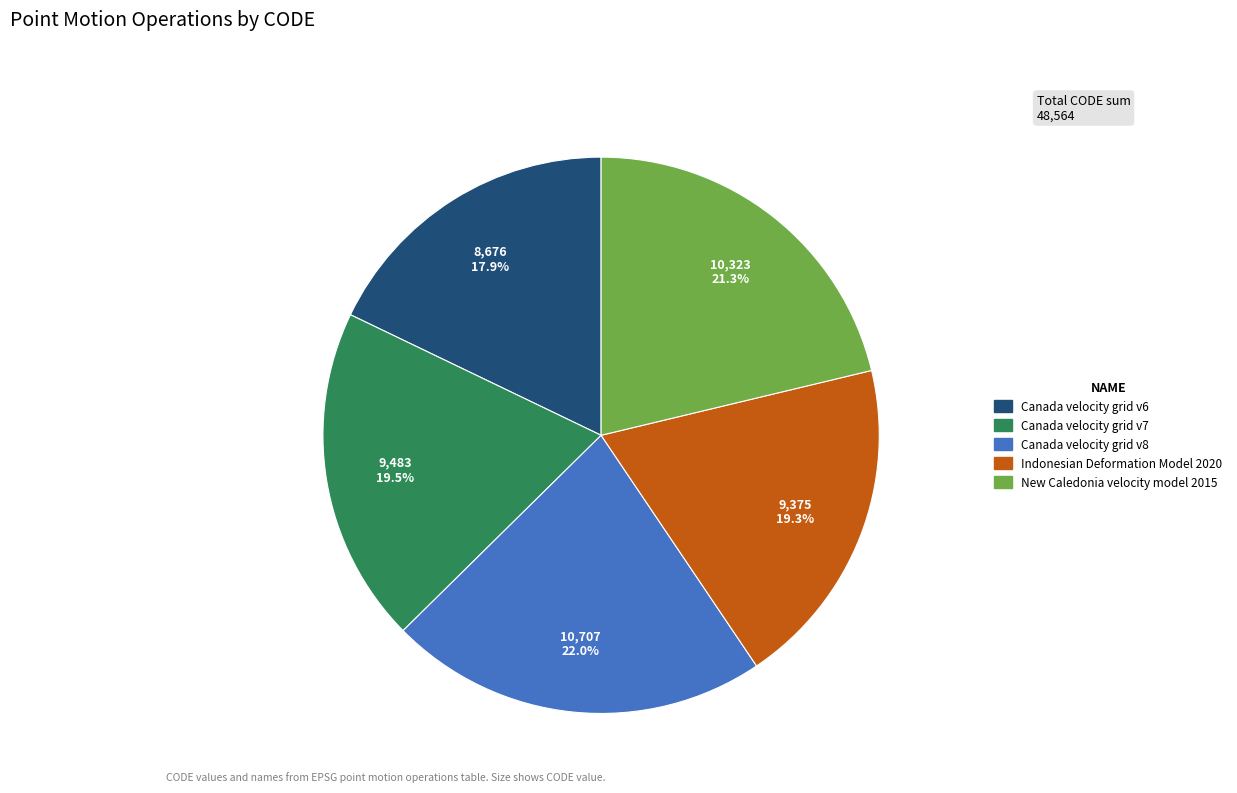

How many segments does this pie chart have?

5